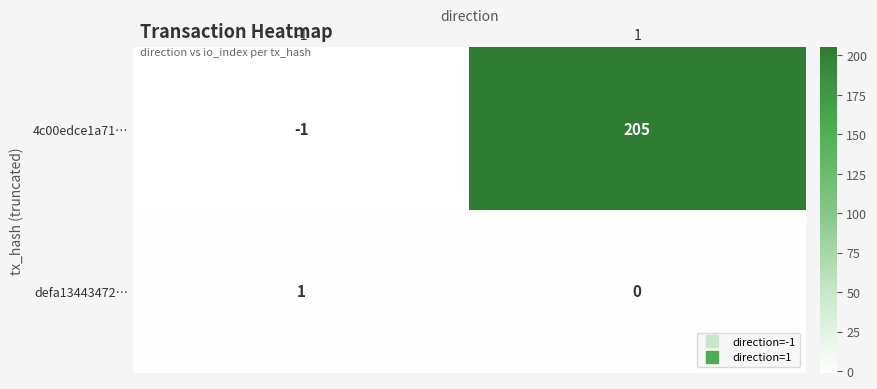

What is the sum of all 4c00edce1a71… values?

204